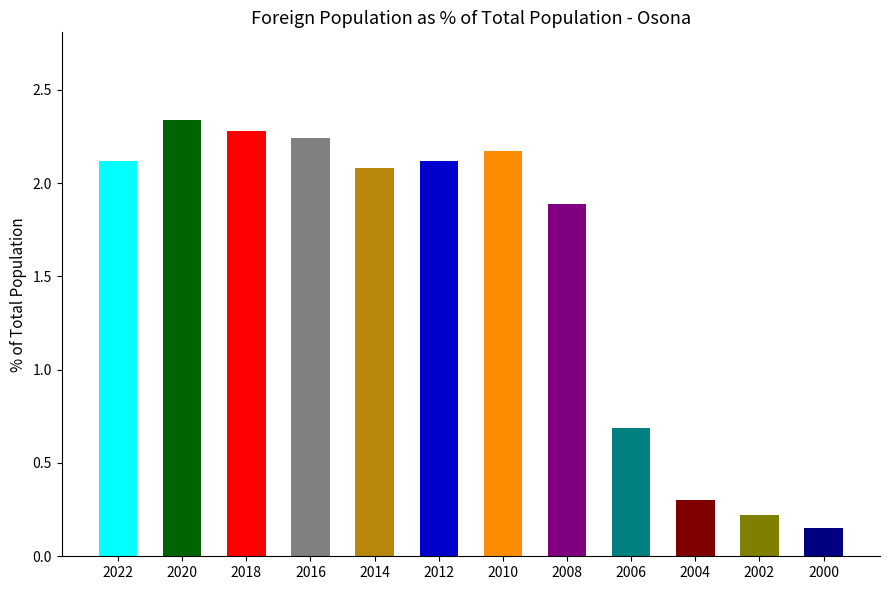

What is the difference between the maximum and second lowest values?

2.1